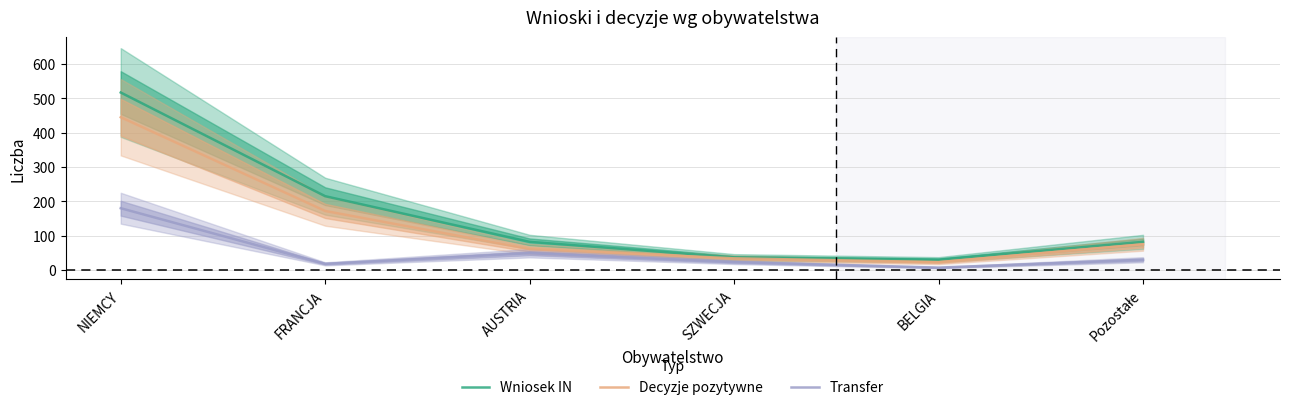

True or false: Decyzje pozytywne and Transfer cross at least once.

False